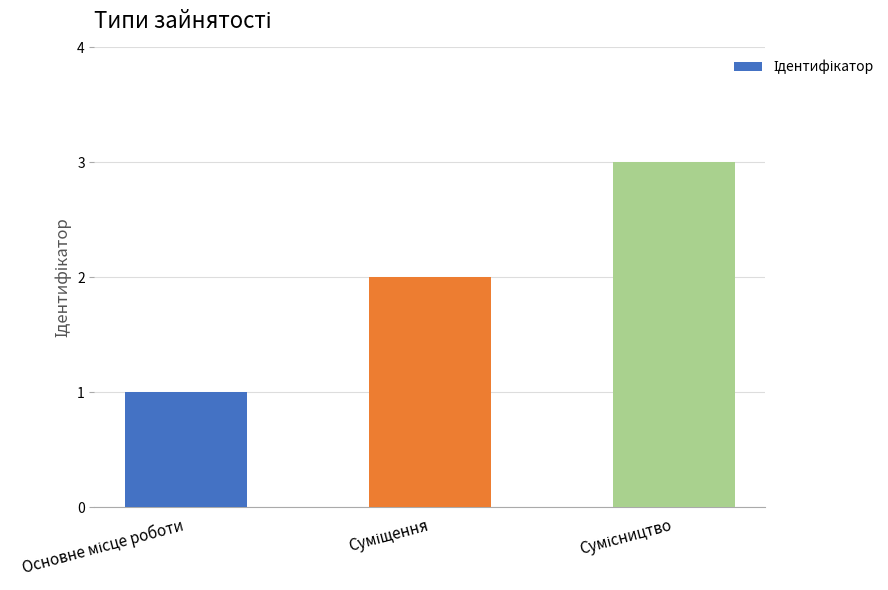

What is the greatest value displayed?

3